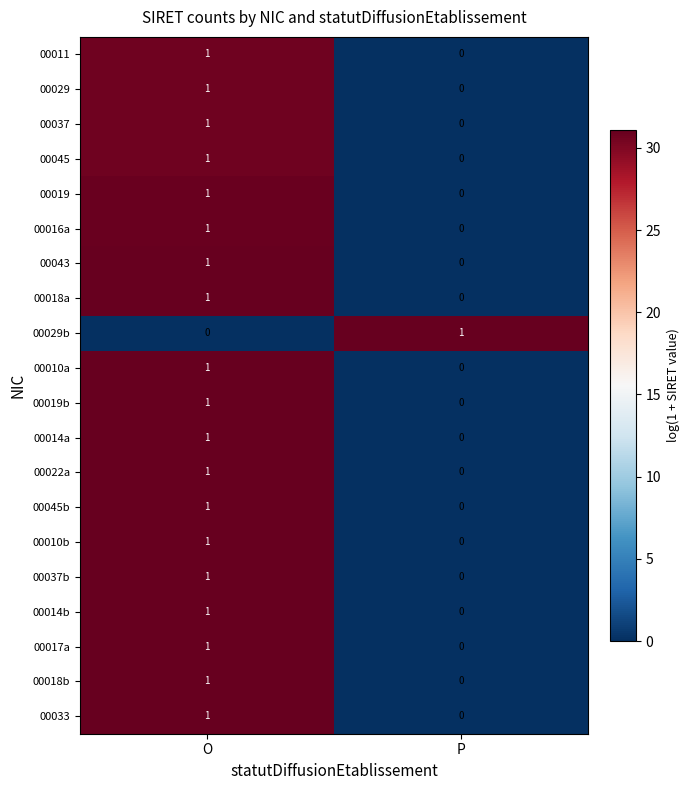

The 00043 series shows 0 at P. True or false?

True